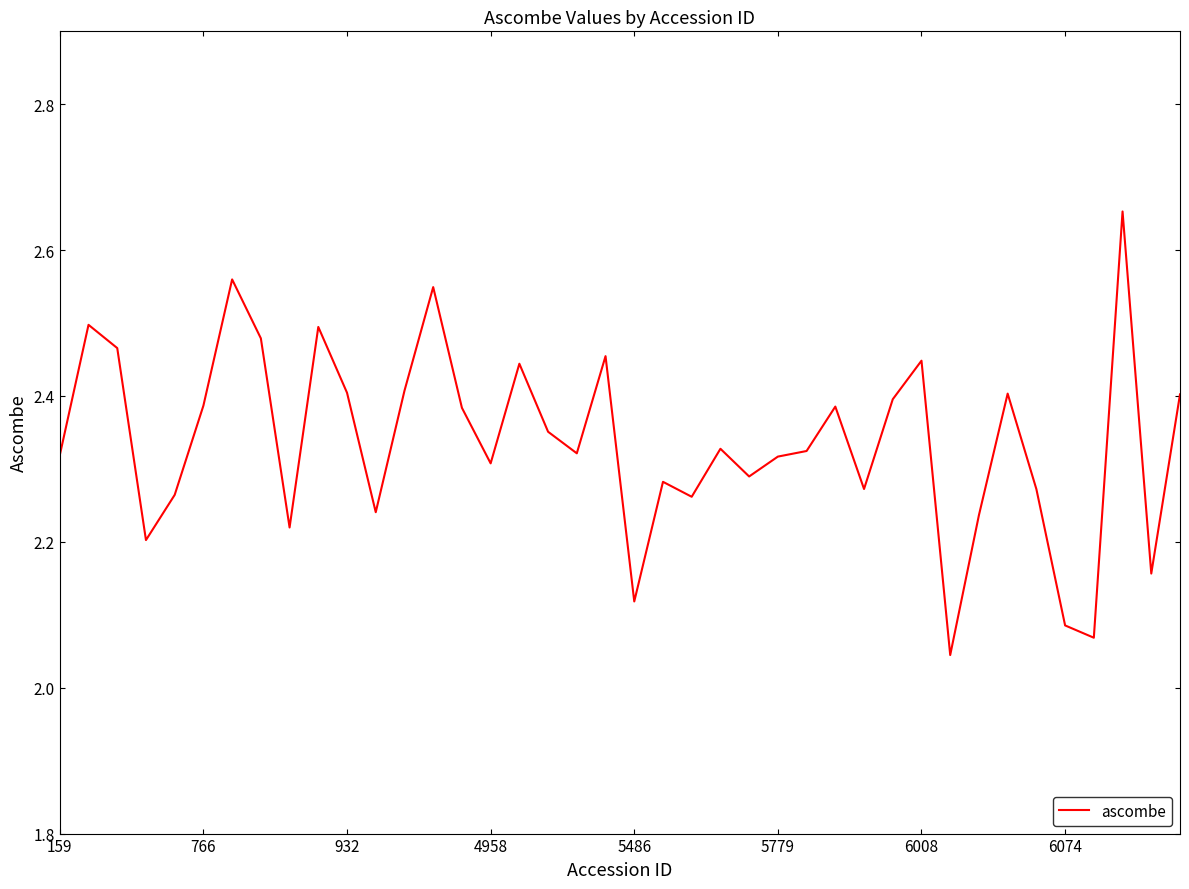

The value at 159 is 0.9. True or false?

False